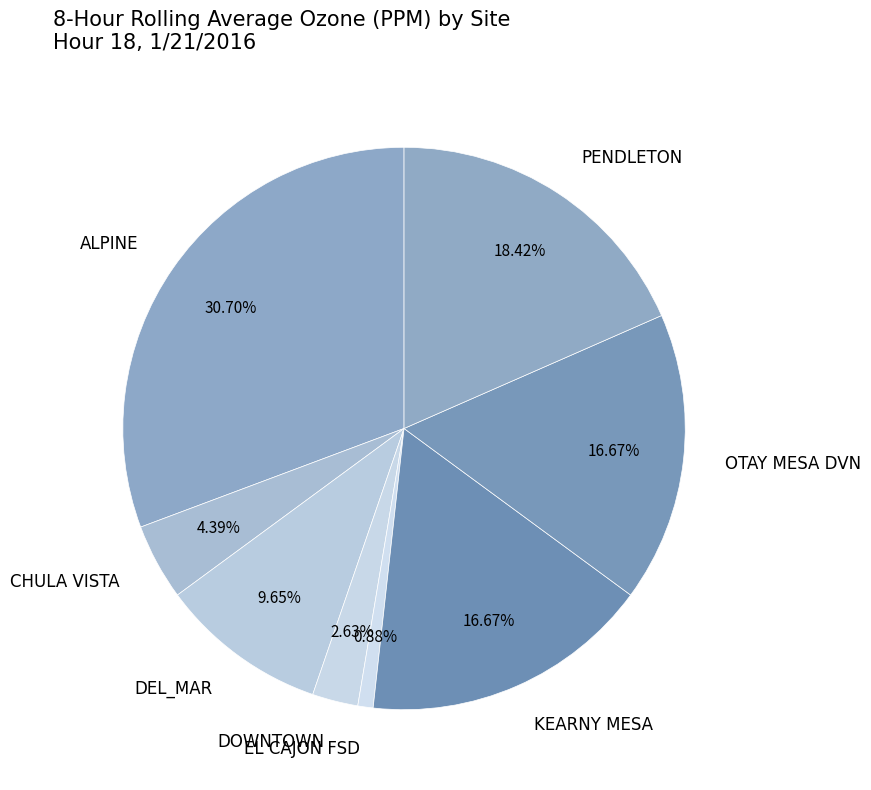

To the nearest percent, what is the average slice percentage?

12%